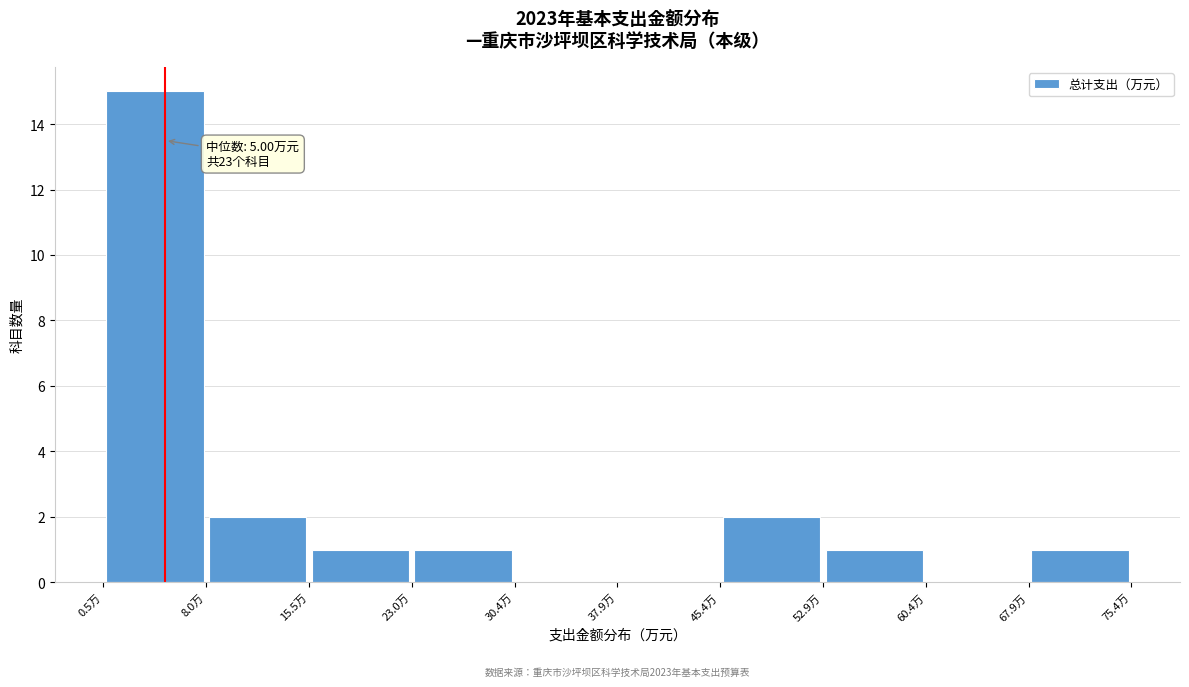

Which range on the x-axis has the tallest bar?

1 to 8